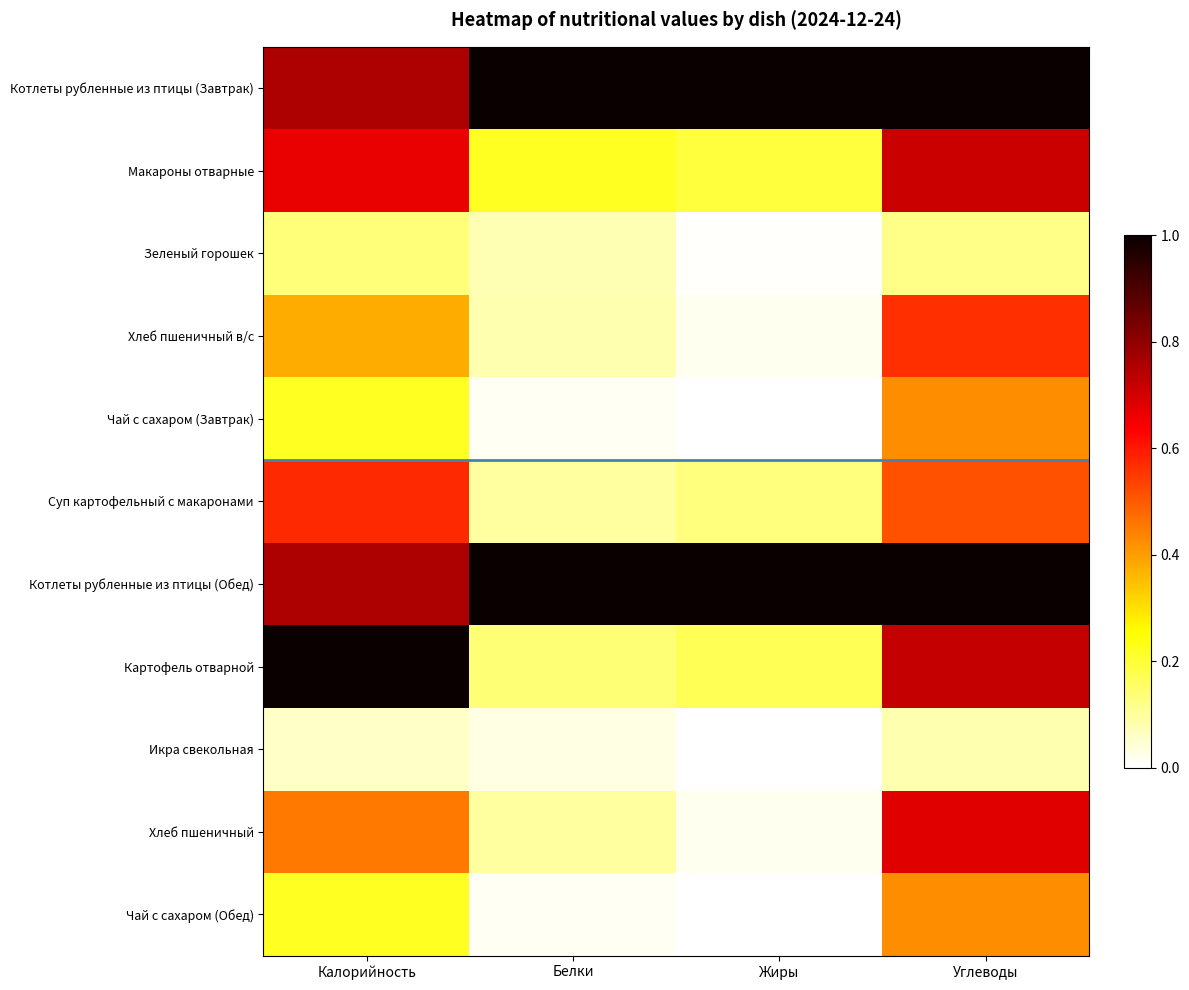

Between Белки and Углеводы, which series saw the biggest shift?

Хлеб пшеничный